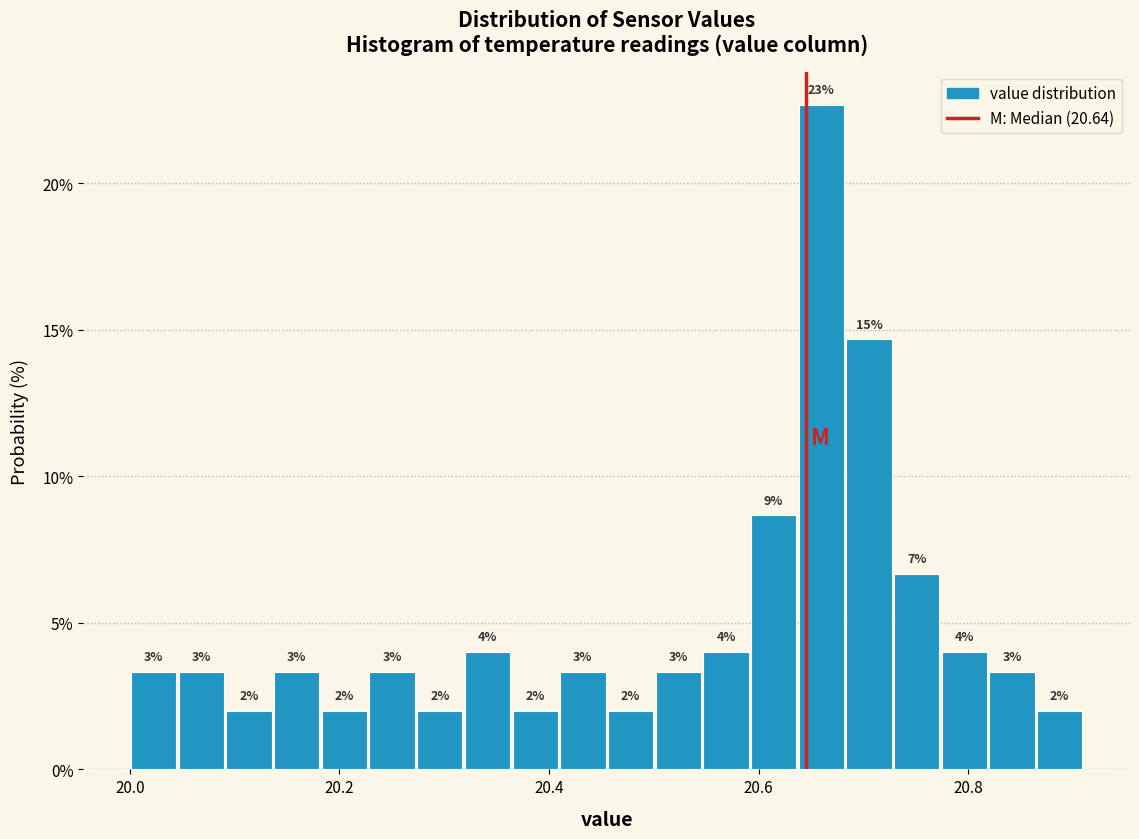

Around what value on the x-axis is the tallest bar? Give the approximate position of its centre, as read against the axis.

20.66